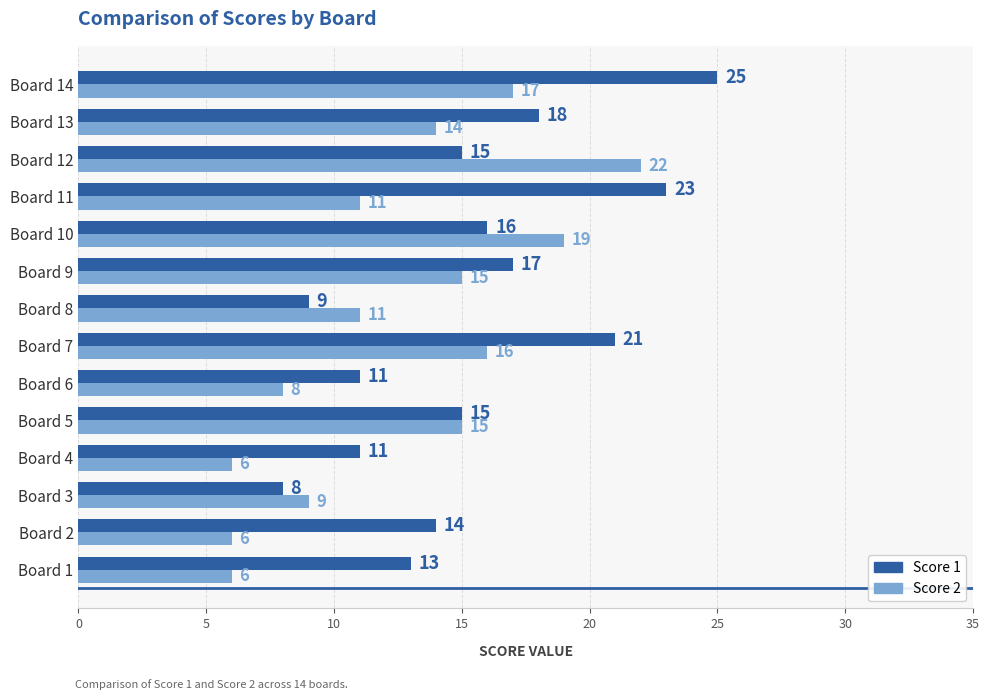

How many values in the Score 1 series are below 15?

6